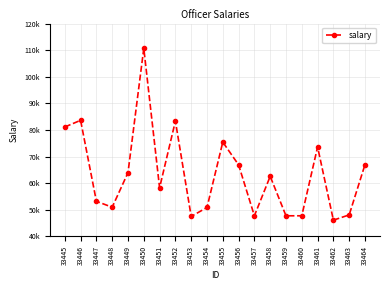

Does the chart have visible grid lines?

Yes